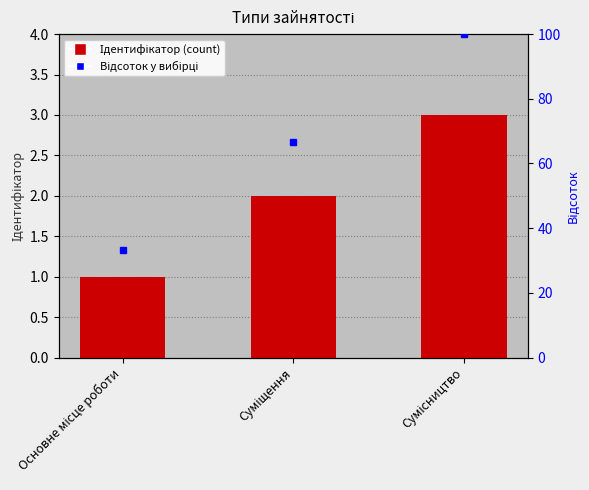

Rank the categories by value from lowest to highest.

Основне місце роботи, Суміщення, Сумісництво